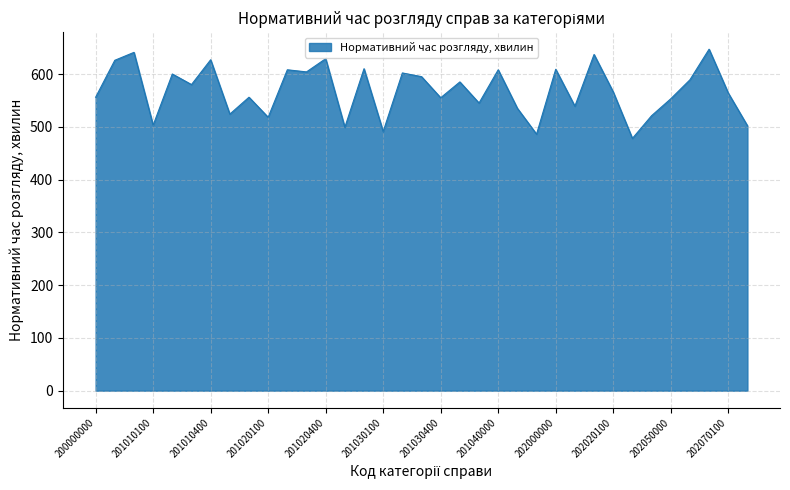

What is the minimum value shown in the chart?

478